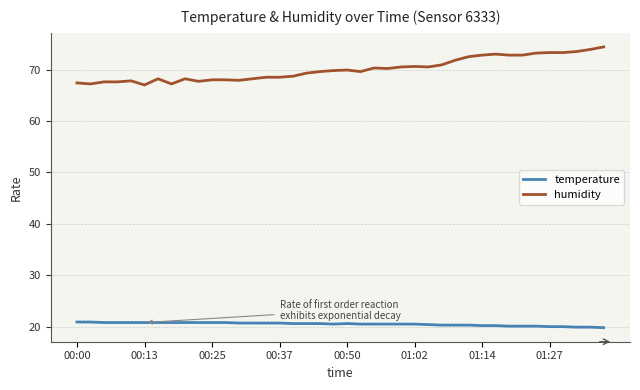

List the series in order of their overall mean, highest first.

humidity, temperature